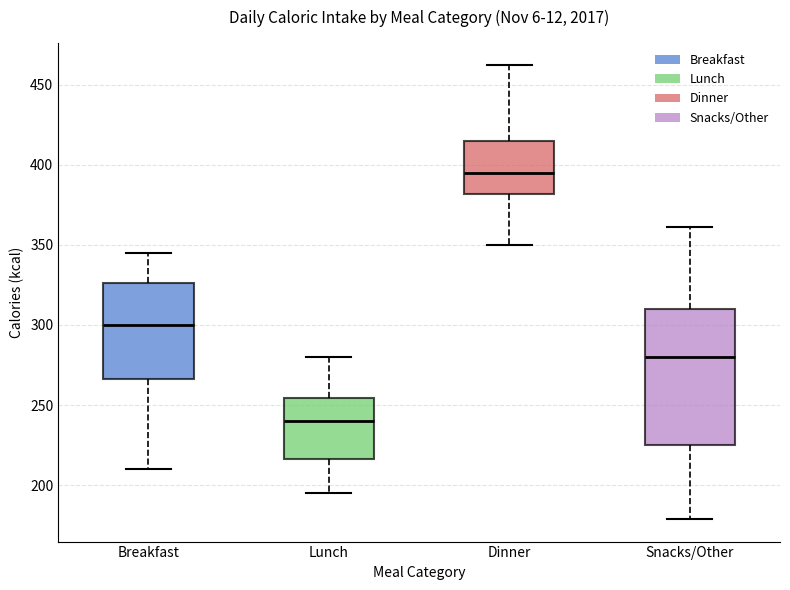

Where does the upper whisker of the box for Lunch end on the y-axis? The values are not printed on the chart, so give them approximately, as read against the axis.

280